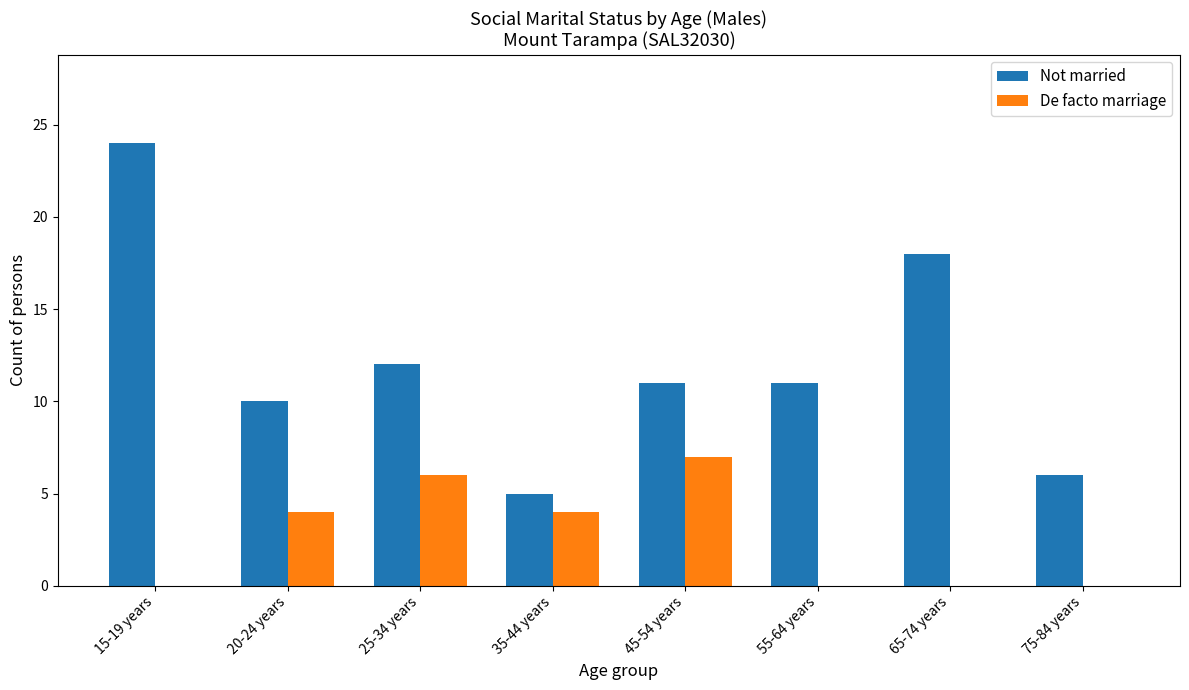

At which category is the sum across all series the highest?

15-19 years